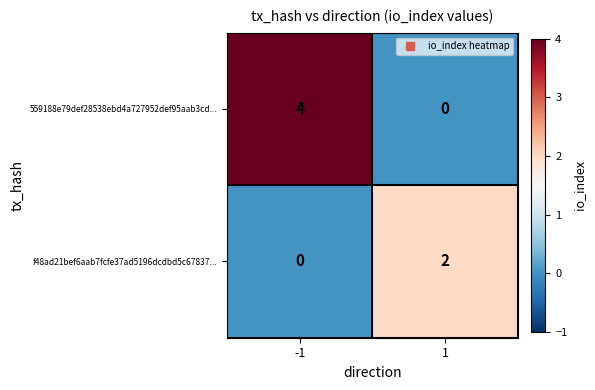

What is the greatest value displayed?

4